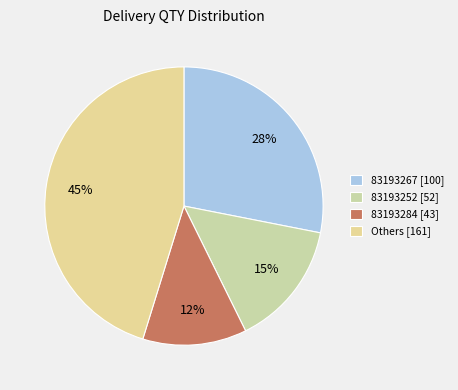

Is there a majority slice in this chart?

No